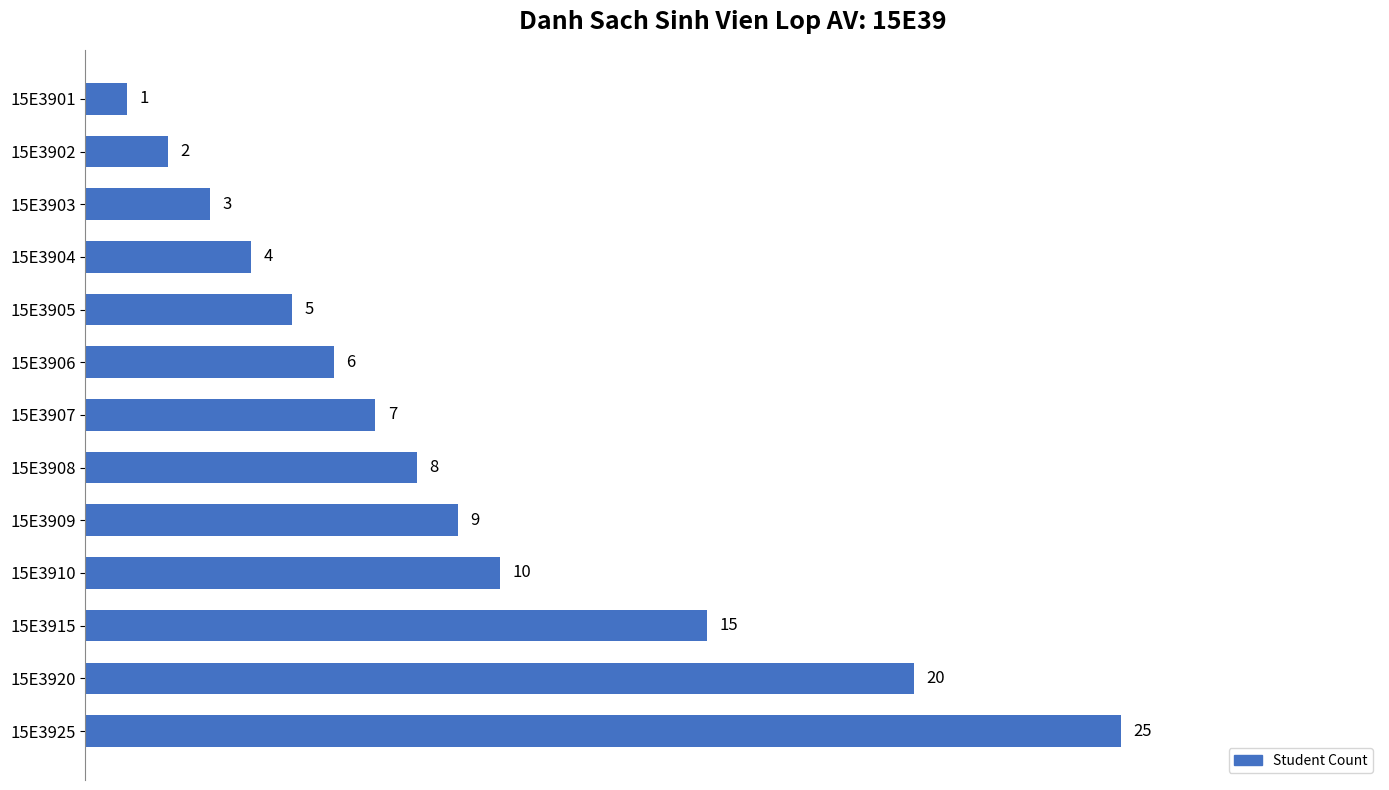

Rank the categories by value from lowest to highest.

15E3901, 15E3902, 15E3903, 15E3904, 15E3905, 15E3906, 15E3907, 15E3908, 15E3909, 15E3910, 15E3915, 15E3920, 15E3925